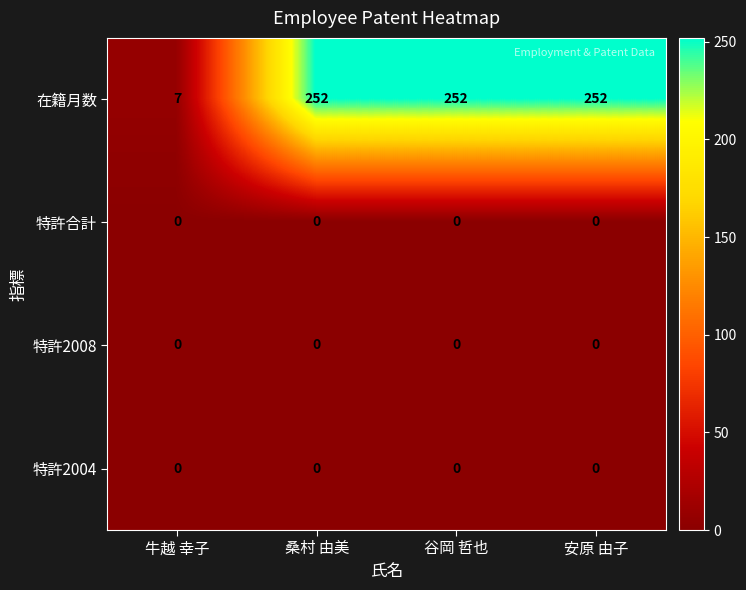

What is the maximum value shown in the chart?

252